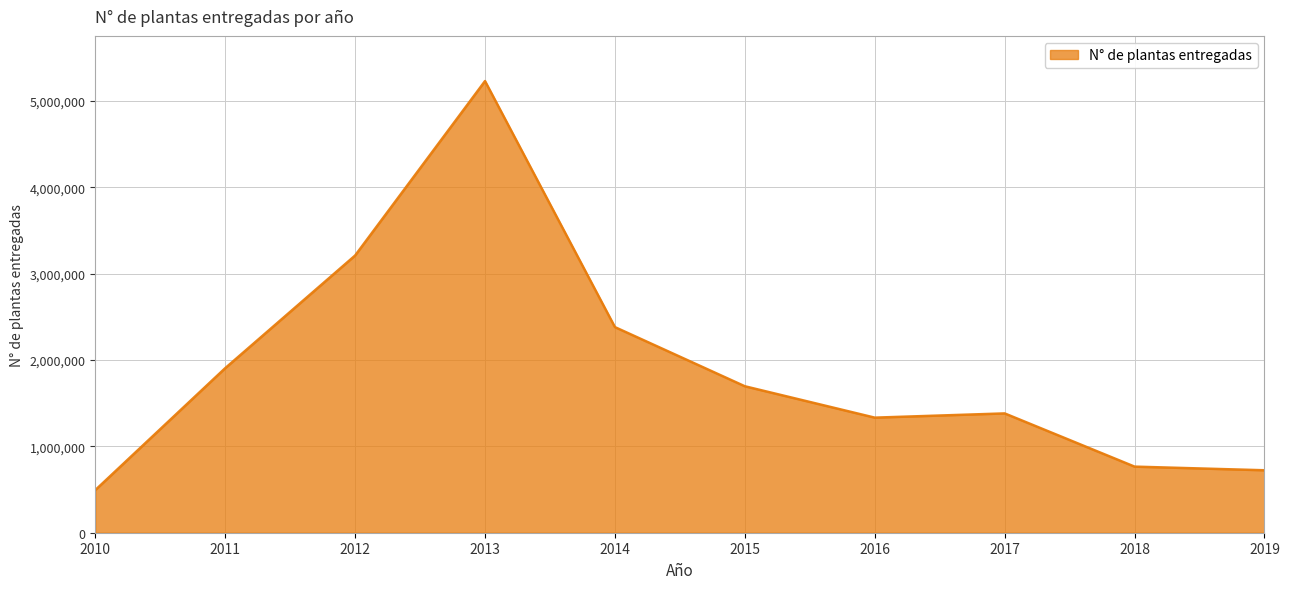

At which category does the chart reach its peak across all series?

2013